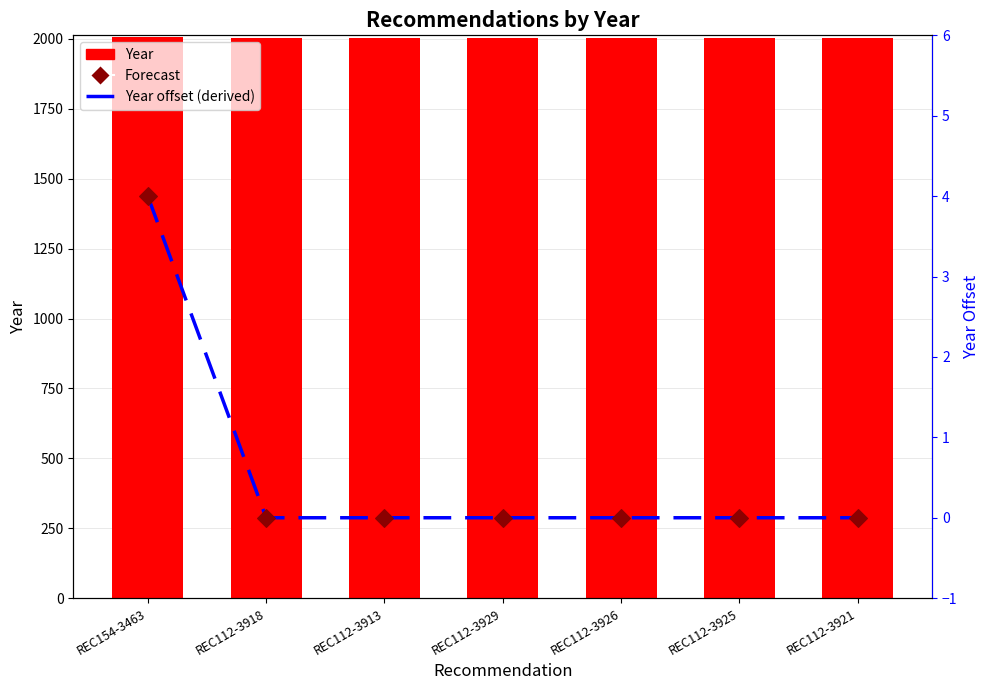

Is the value of Year at REC112-3929 greater than the value of Year offset at REC112-3925?

Yes